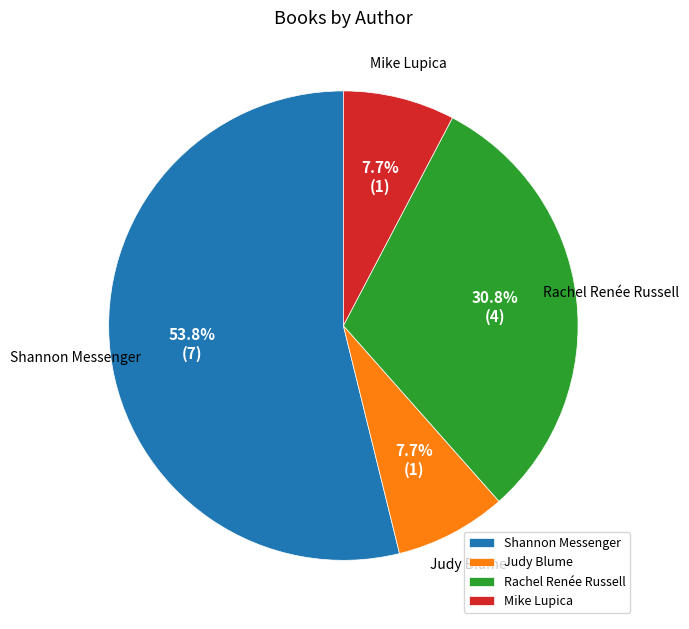

Count the number of slices in the pie.

4